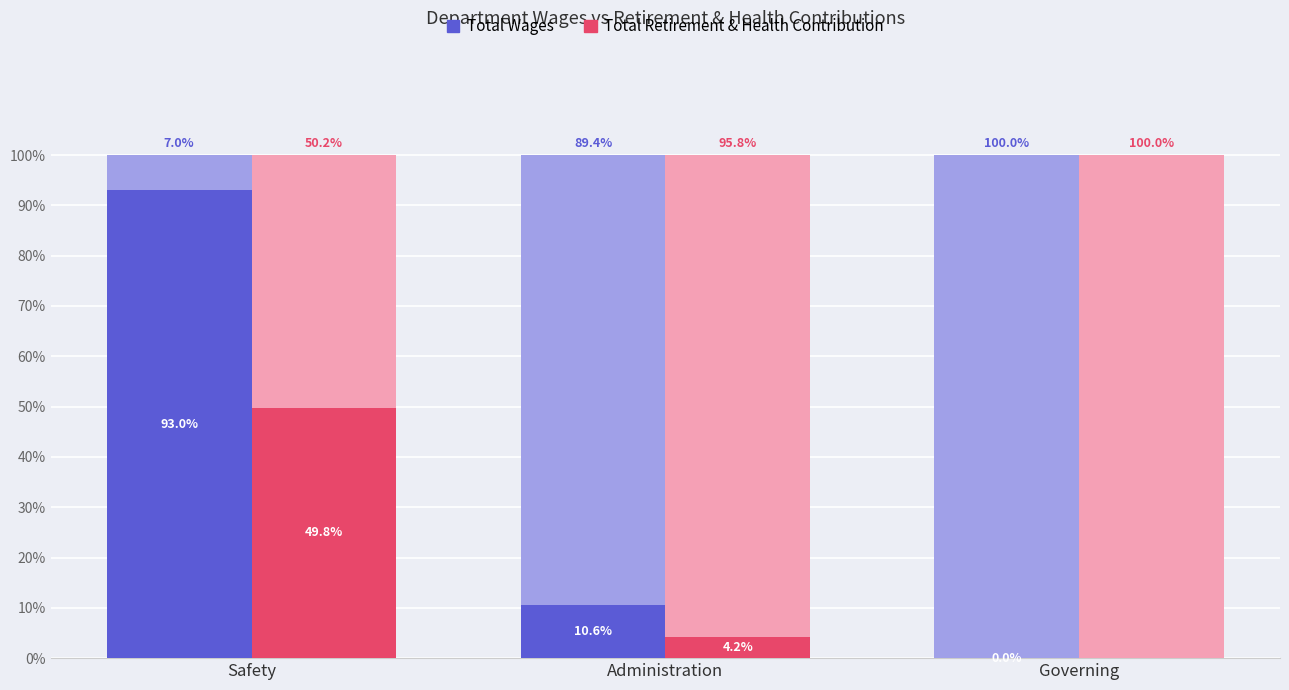

Reading right to left, list all the values displayed in this chart.

Total Wages: 0	74081	650956
Total Retirement & Health Contribution: 0	29606	348287